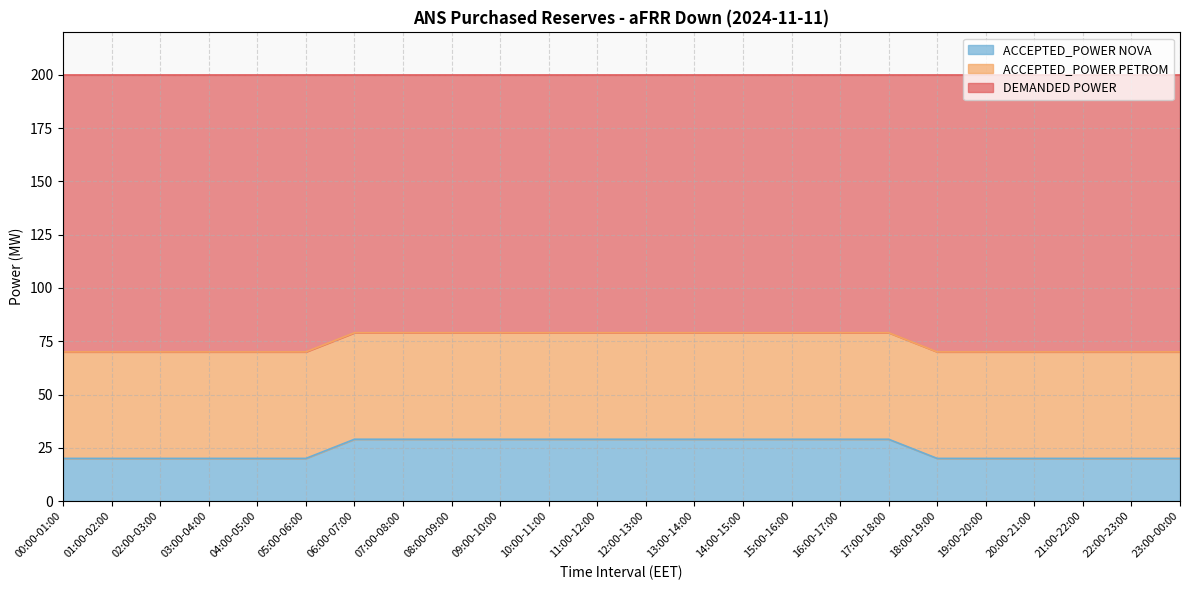

What is the difference between the maximum and minimum values in the ACCEPTED_POWER NOVA series?

9